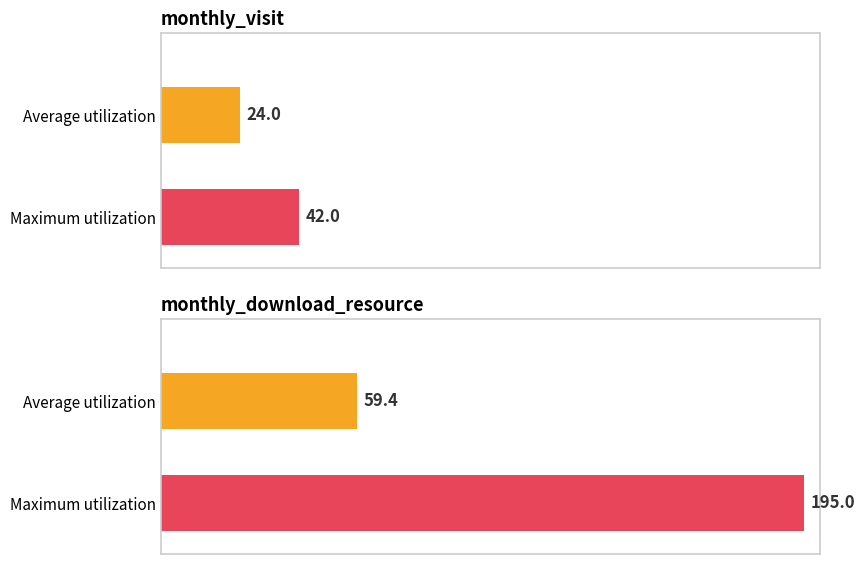

The monthly_visit series shows 46 at 2023-06. True or false?

False